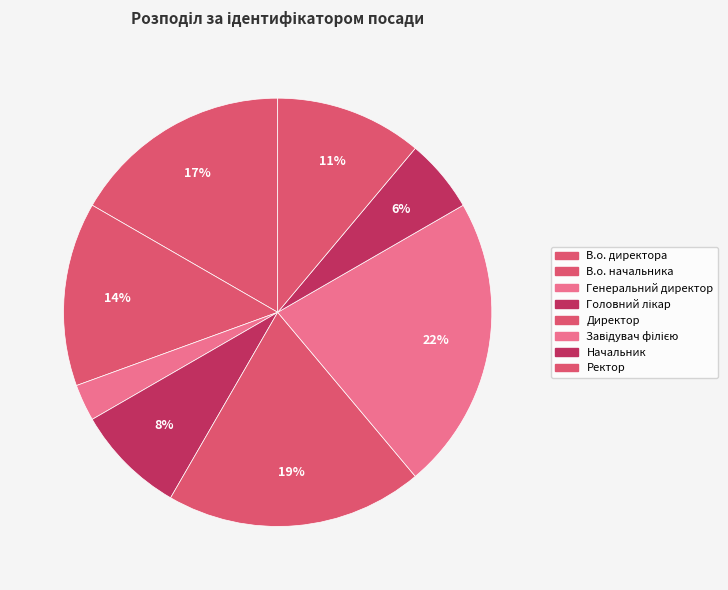

To the nearest percent, what is the average slice percentage?

12%